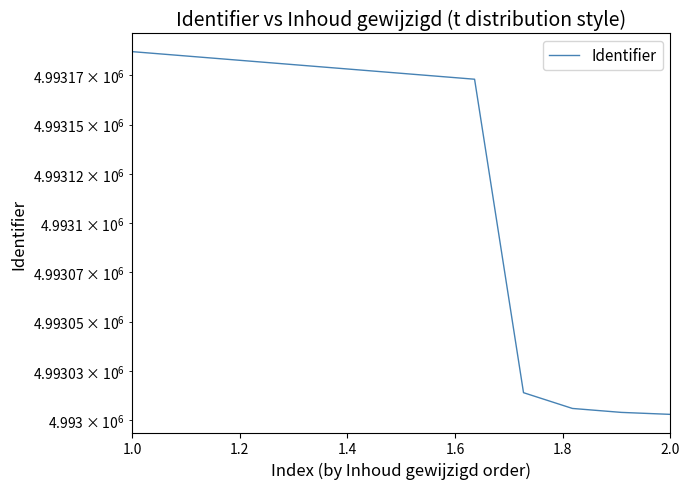

At which label does the data first exceed 4993177?

1.0